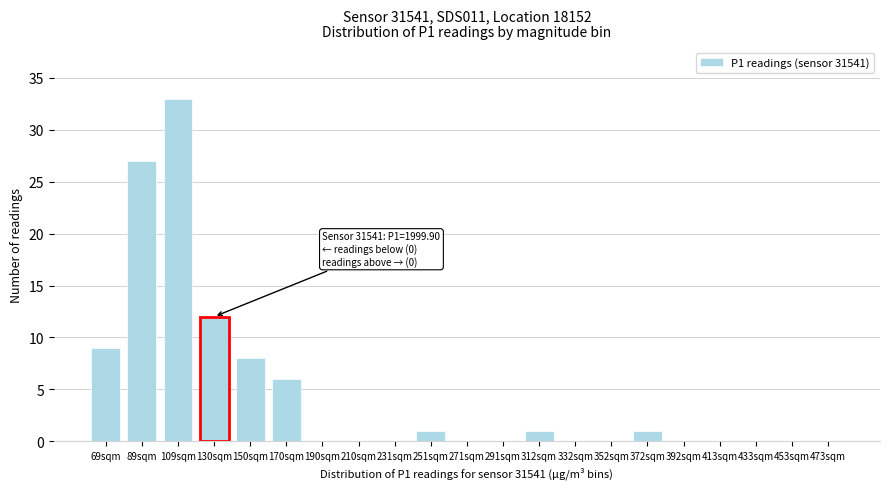

Reading left to right, list all the values displayed in this chart.

69sqm=9	89sqm=27	109sqm=33	130sqm=12	150sqm=8	170sqm=6	190sqm=0	210sqm=0	231sqm=0	251sqm=1	271sqm=0	291sqm=0	312sqm=1	332sqm=0	352sqm=0	372sqm=1	392sqm=0	413sqm=0	433sqm=0	453sqm=0	473sqm=0